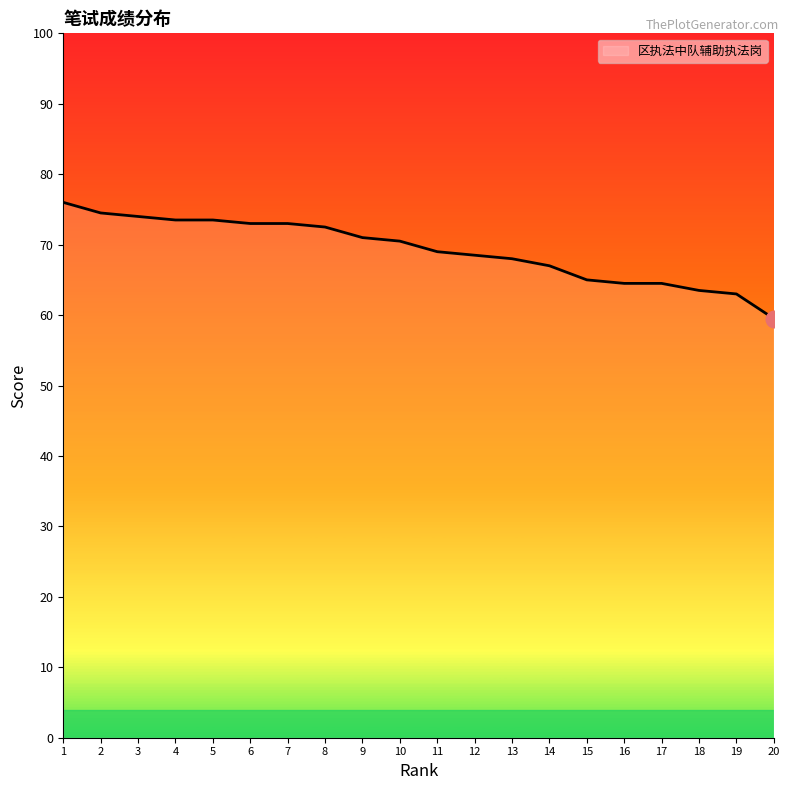

What is the difference between the values at 10 and 13?

2.5